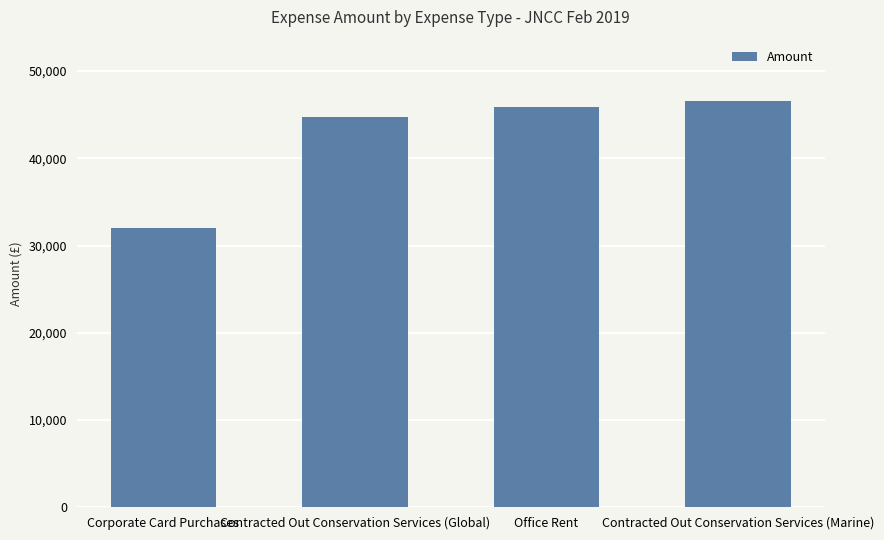

What is the greatest value displayed?

46602.0